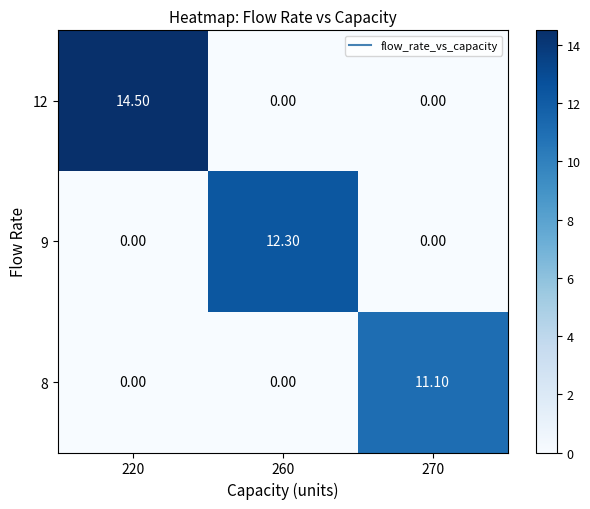

What is the difference between the highest and lowest values at 260?

12.3